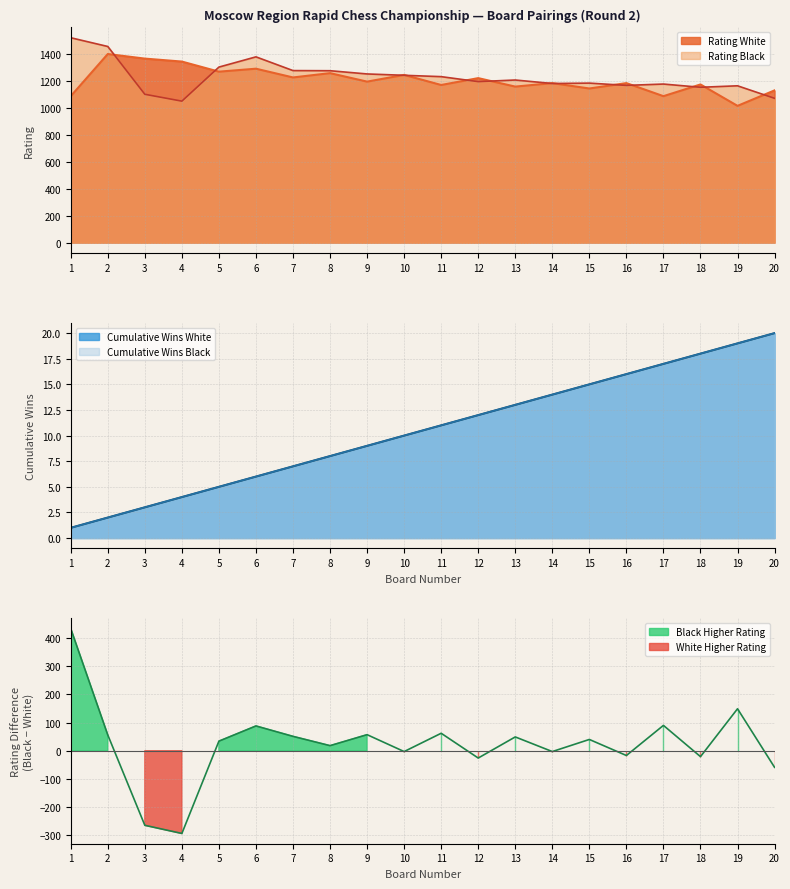

What is the difference between the second highest and second lowest values in the Rating Black series?

385